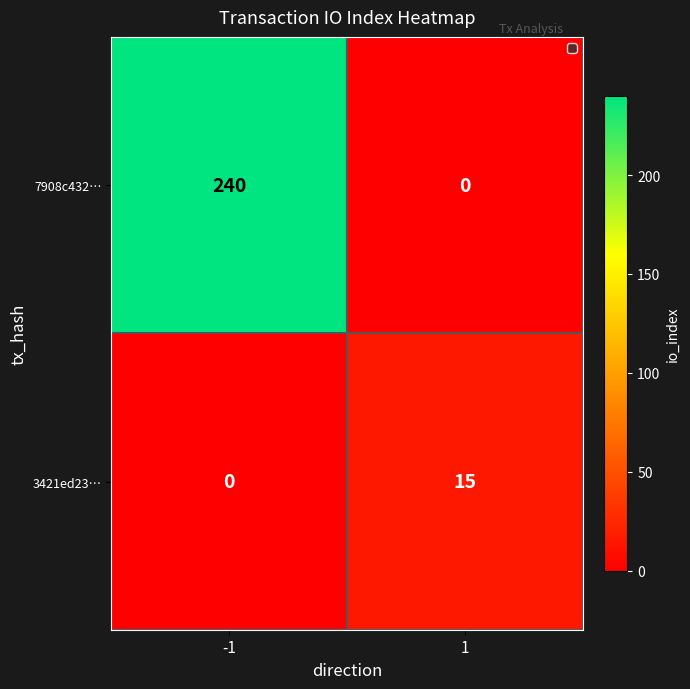

Reading right to left, extract all data points from this chart.

7908c432…: 0	240
3421ed23…: 15	0